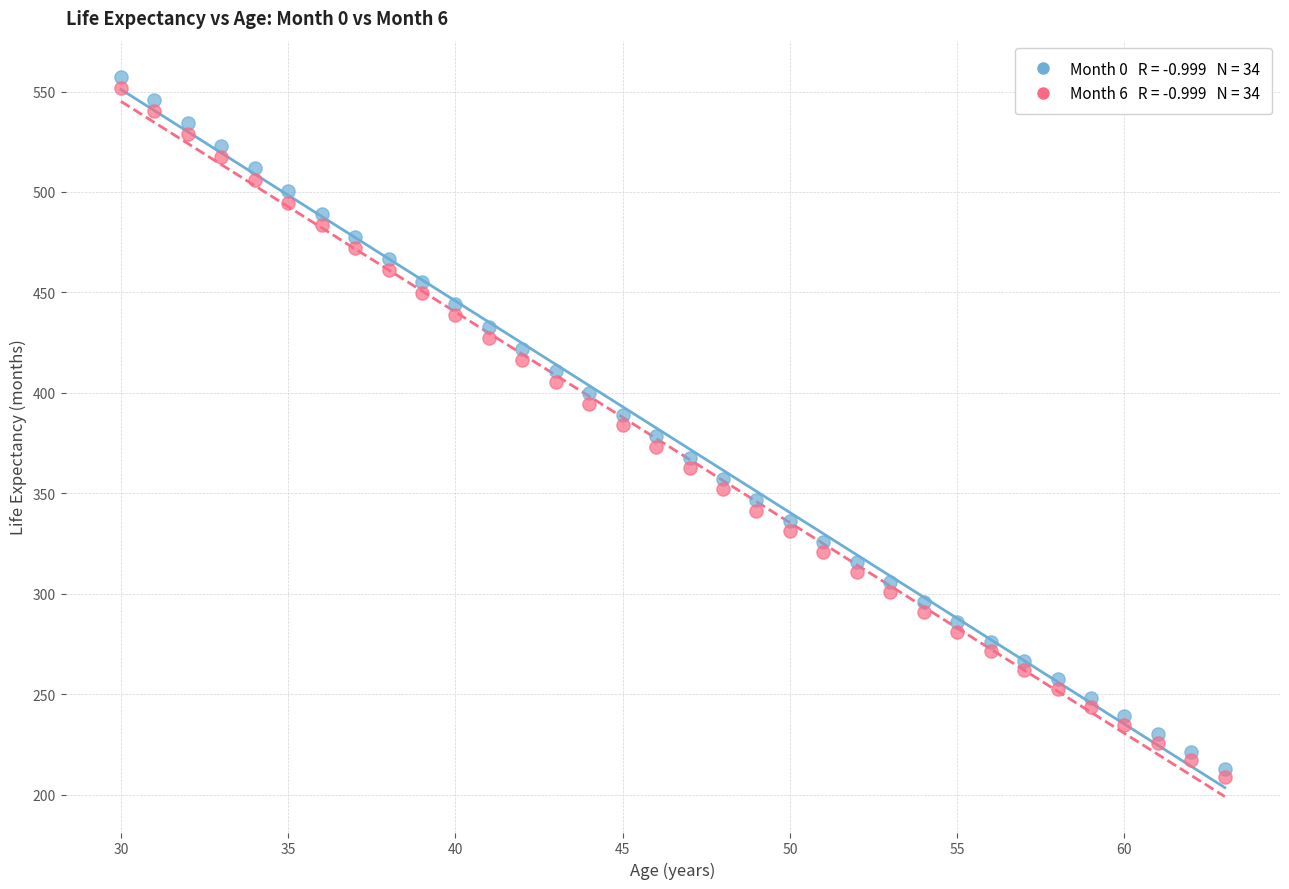

Across all data points, what is the range of X values (max minus min)?

33.0